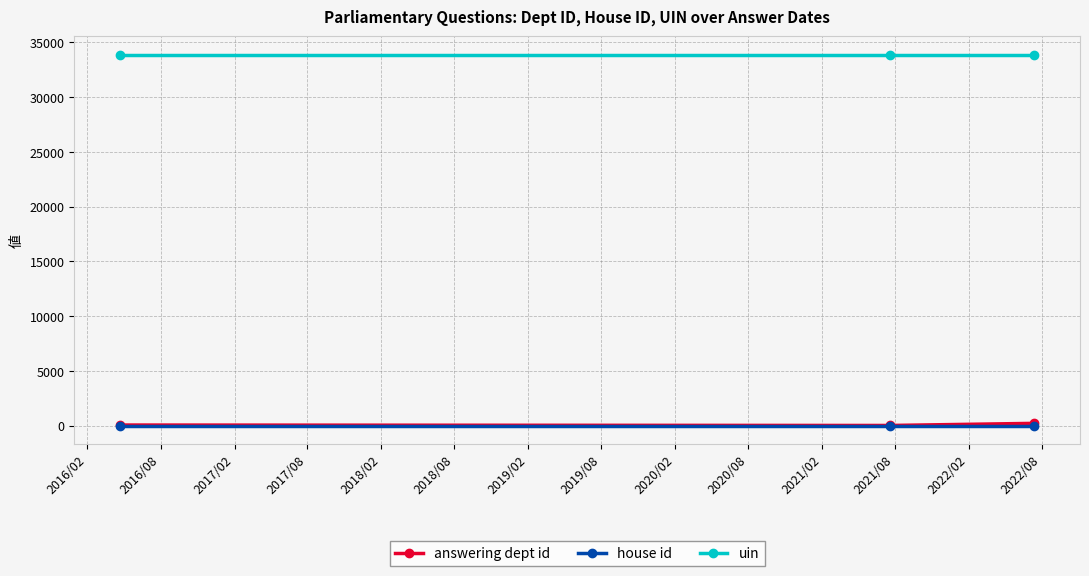

At how many categories does at least one series exceed 19521?

3